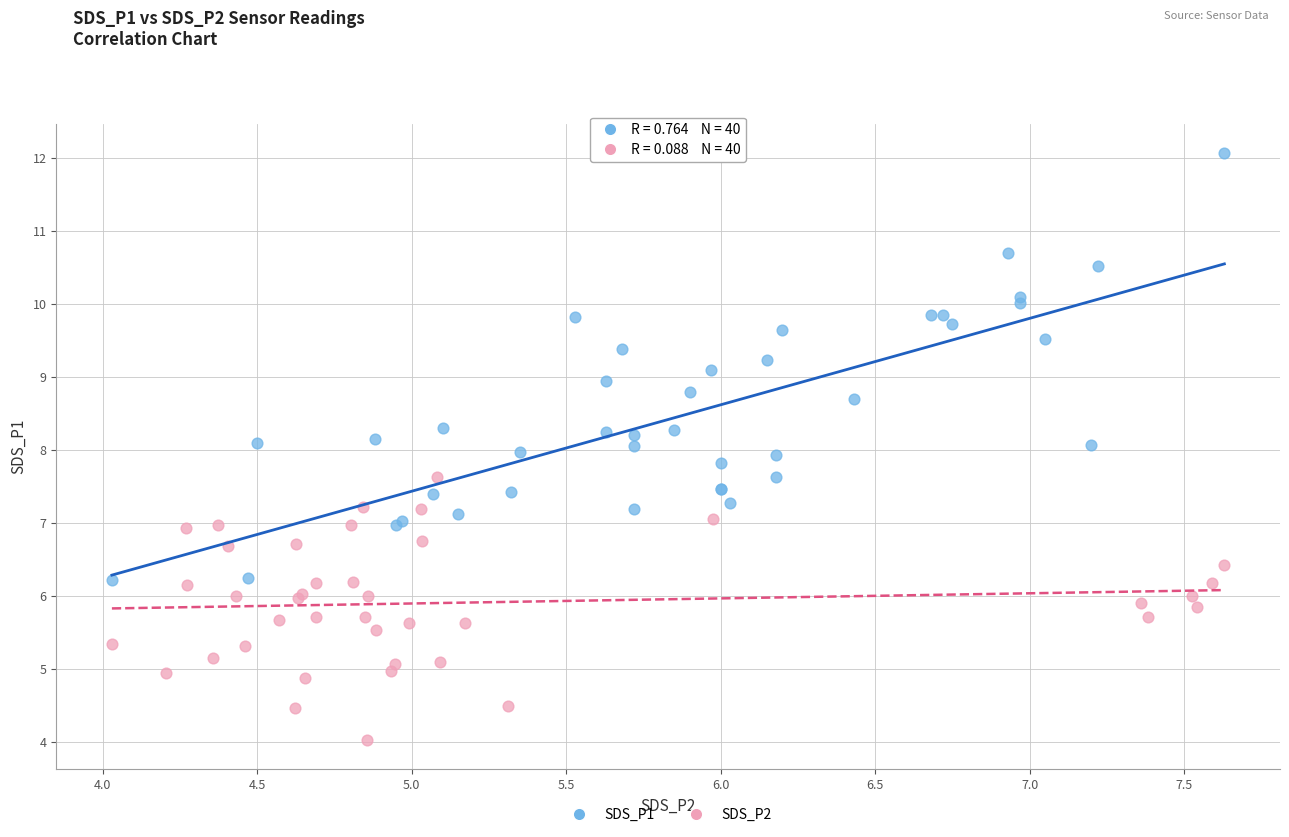

Which series reaches the minimum Y coordinate?

SDS_P2